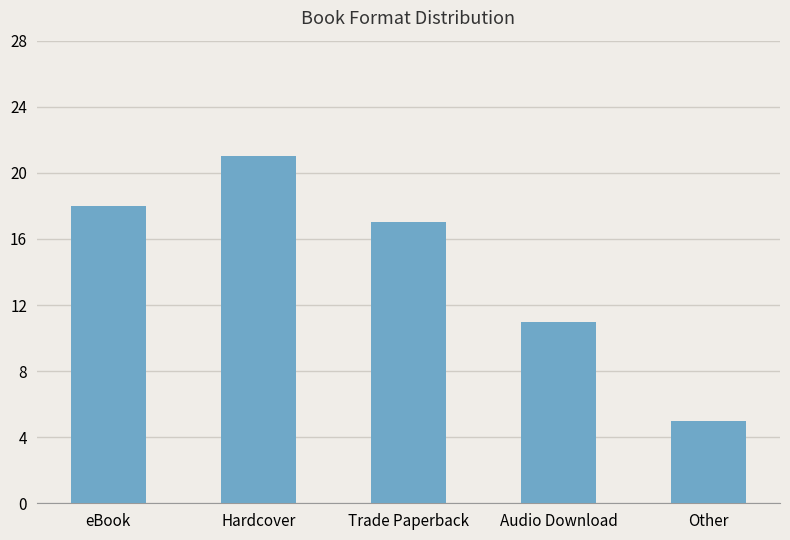

What is the sum of the values at Trade Paperback and Audio Download?

28